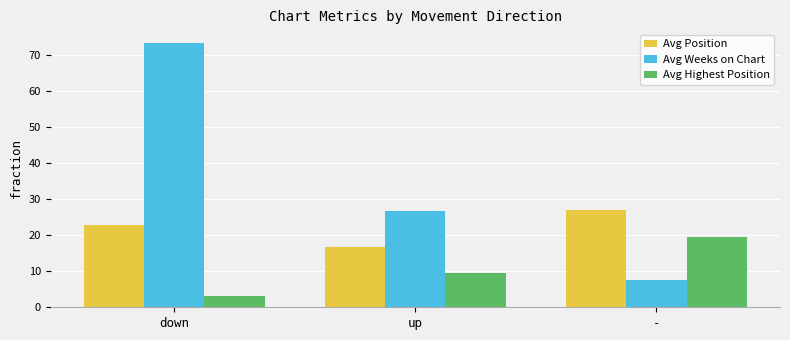

Between up and -, which series saw the biggest shift?

Avg Weeks on Chart